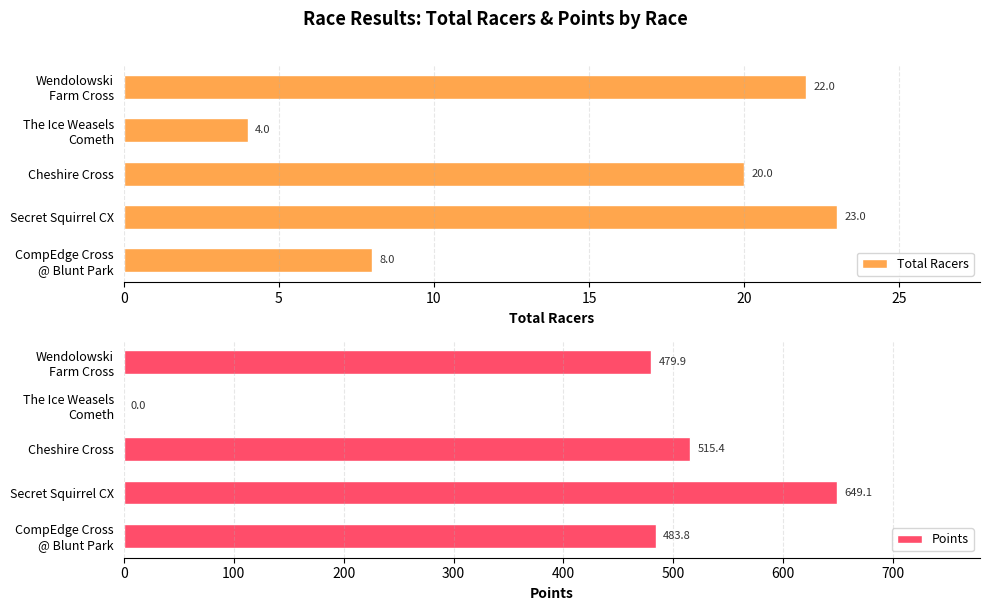

The Total Racers series shows 23 at Secret Squirrel CX. True or false?

True